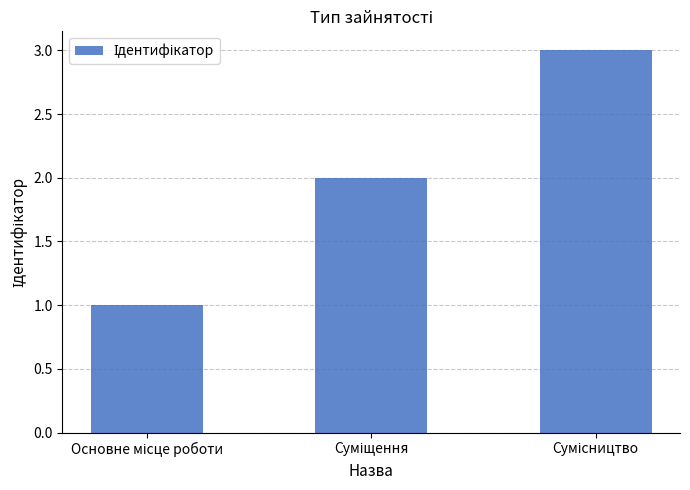

What is the maximum value shown in the chart?

3